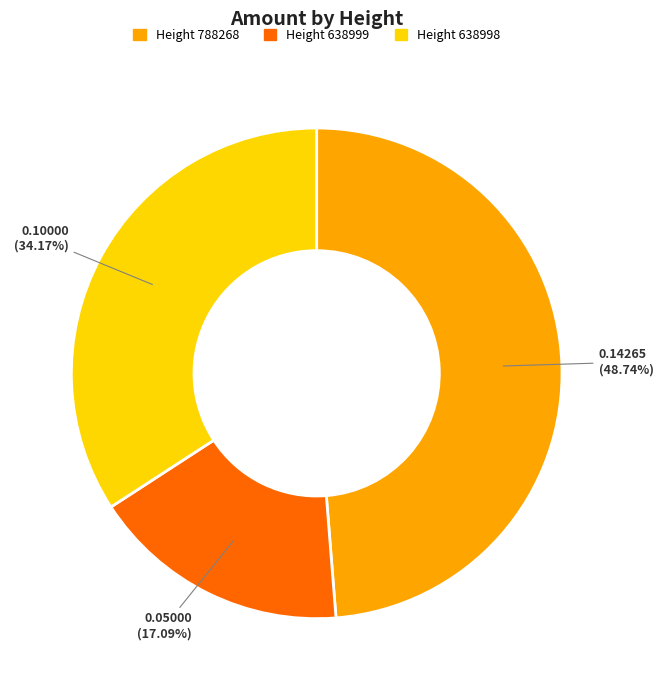

Does any single category account for the majority?

No